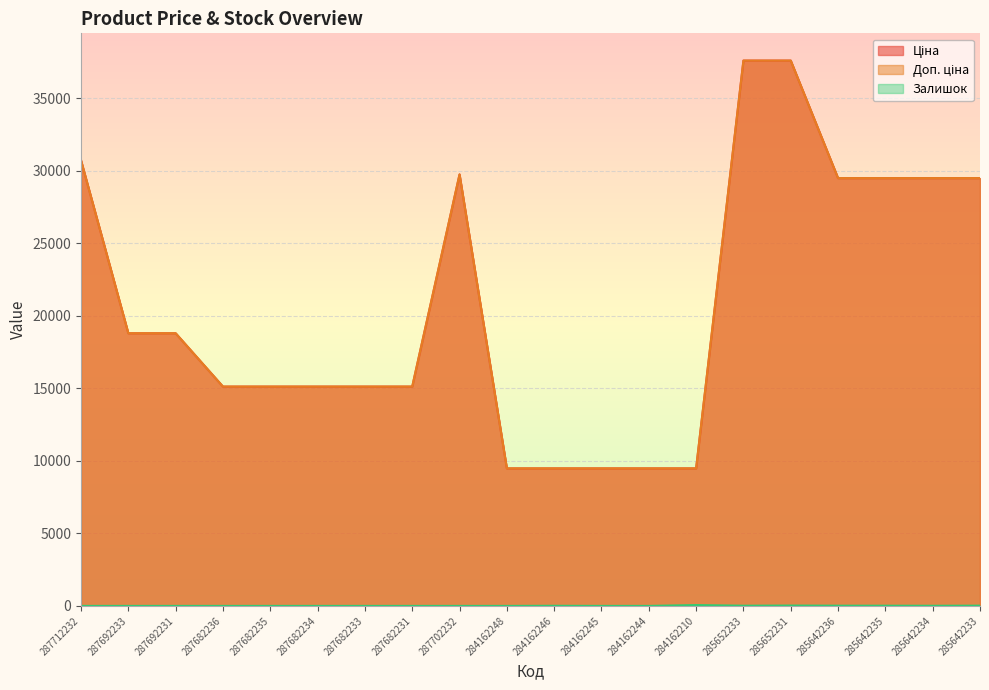

Rank the categories by Залишок value from highest to lowest.

284162210, 285652231, 285642233, 285642236, 285652233, 285642235, 285642234, 284162246, 287712232, 287692233, 287692231, 287682236, 287682235, 287682234, 287682233, 287682231, 287702232, 284162248, 284162245, 284162244